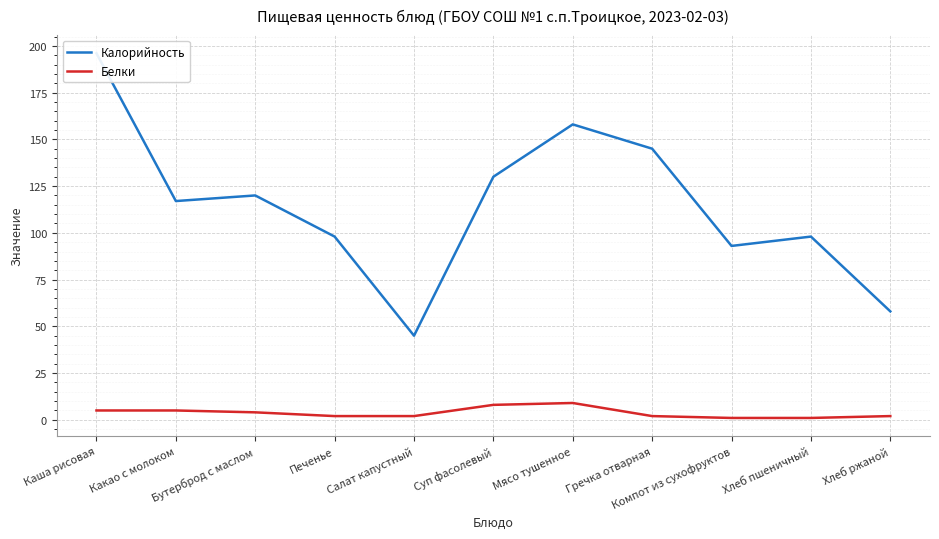

At how many categories does at least one series exceed 99?

6